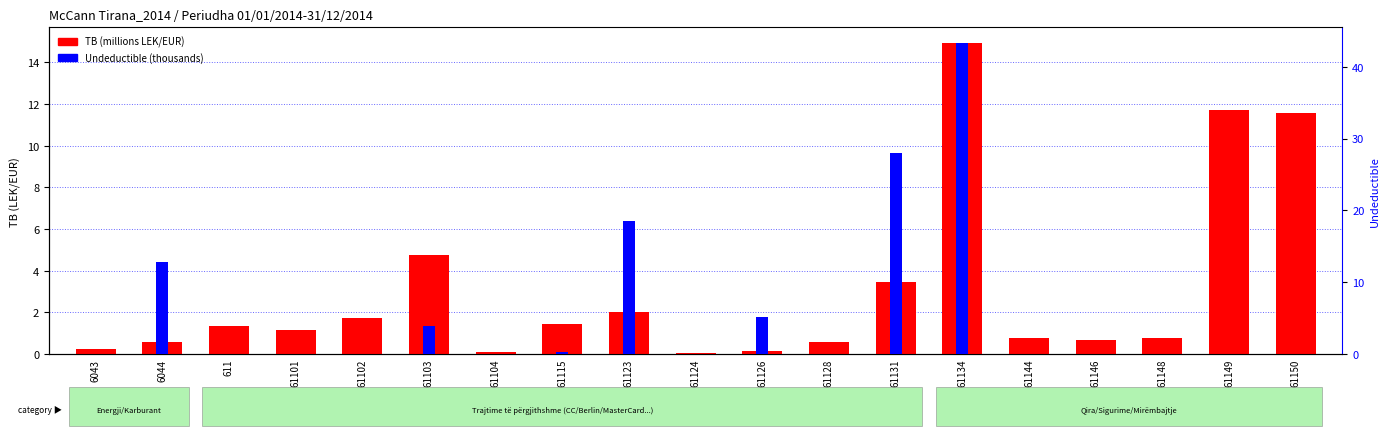

At how many categories does at least one series exceed 8?

6